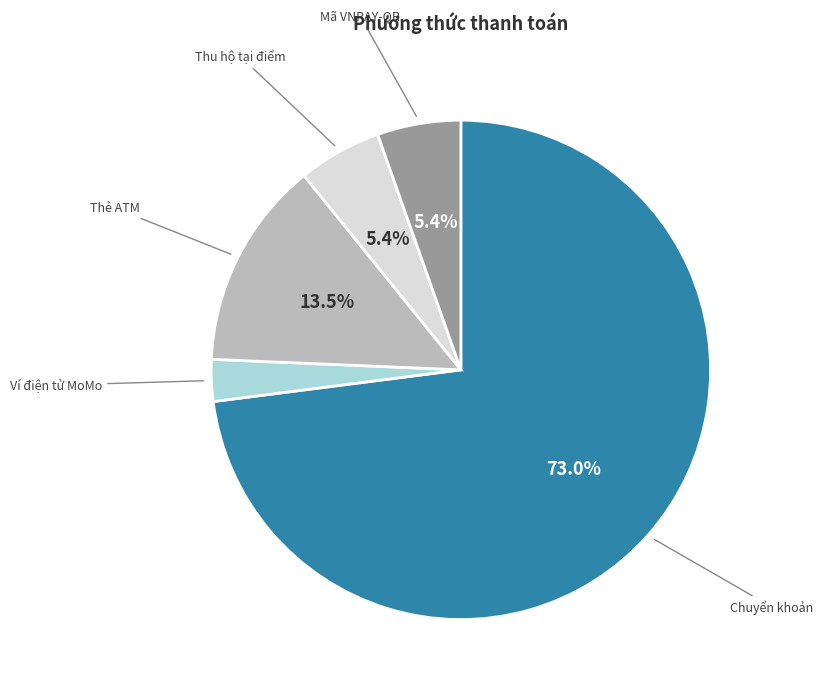

The Thu hộ tại điểm slice represents 5% of the pie. True or false?

True